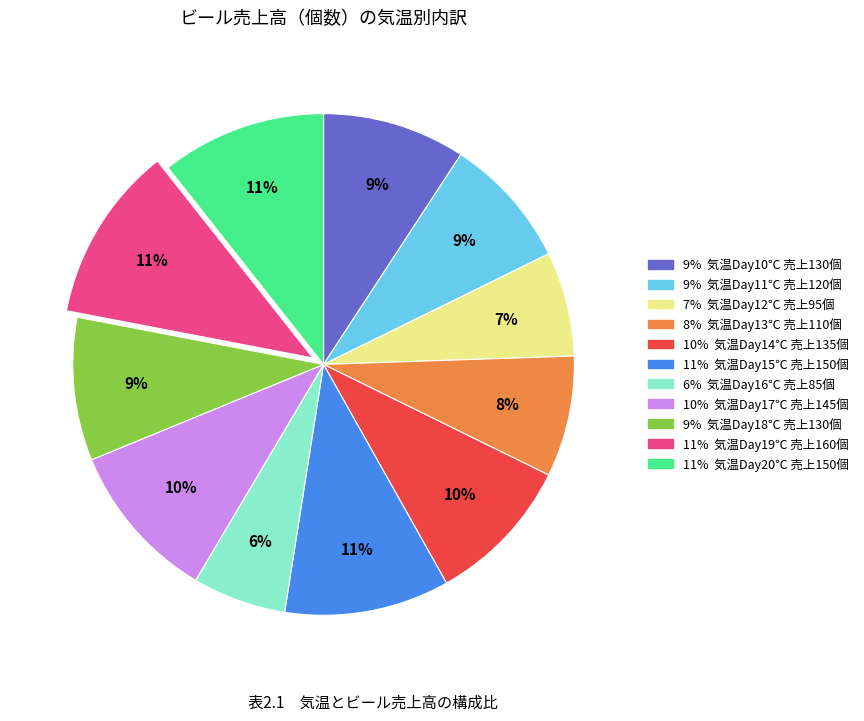

Does any single category account for the majority?

No